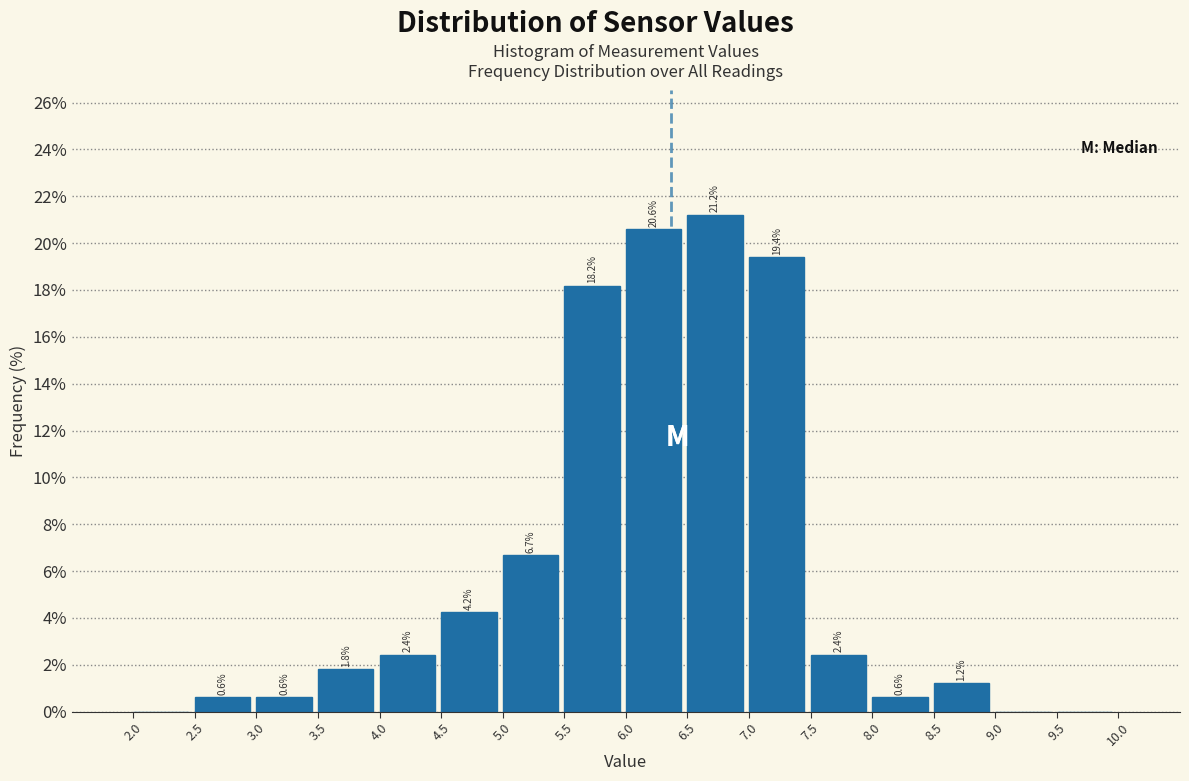

Over which range of the x-axis is the bar tallest?

6.5 to 7.0